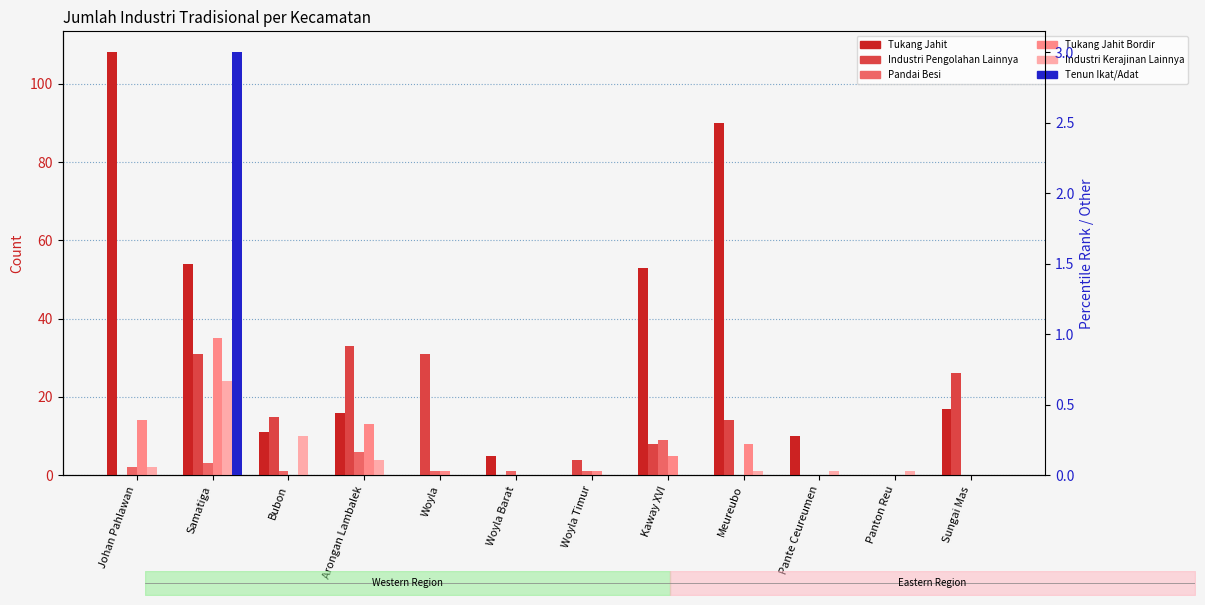

How many data points in Tenun Ikat/Adat are above 0?

1